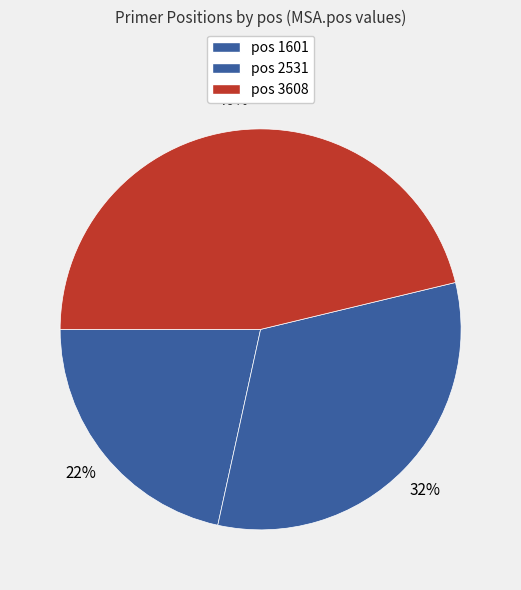

How many slices are in this pie chart?

3